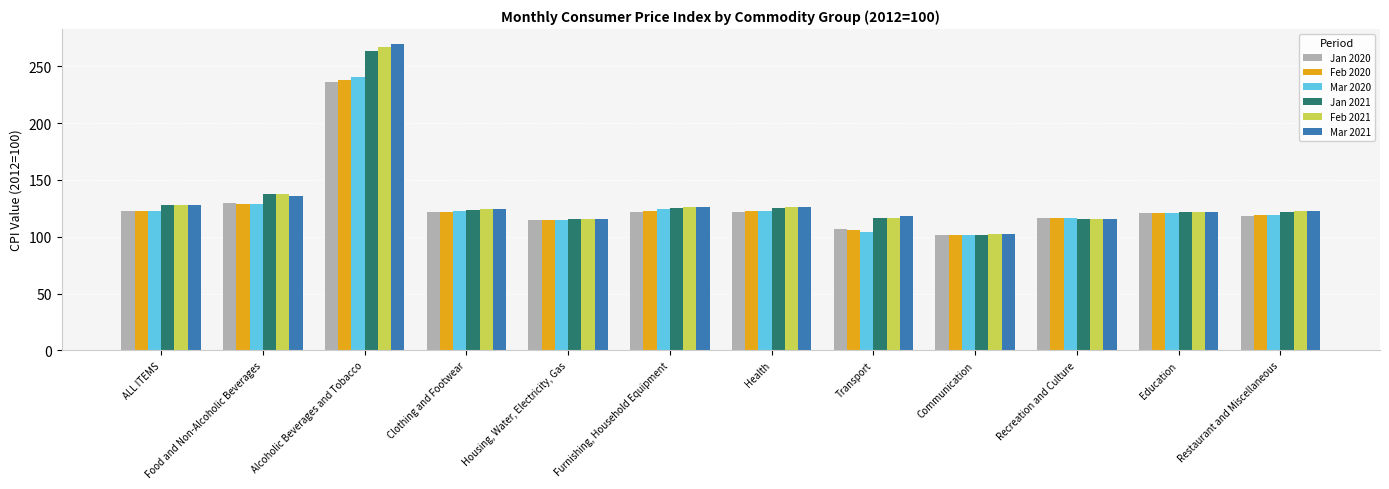

At which label does Feb 2021 reach its minimum?

Communication